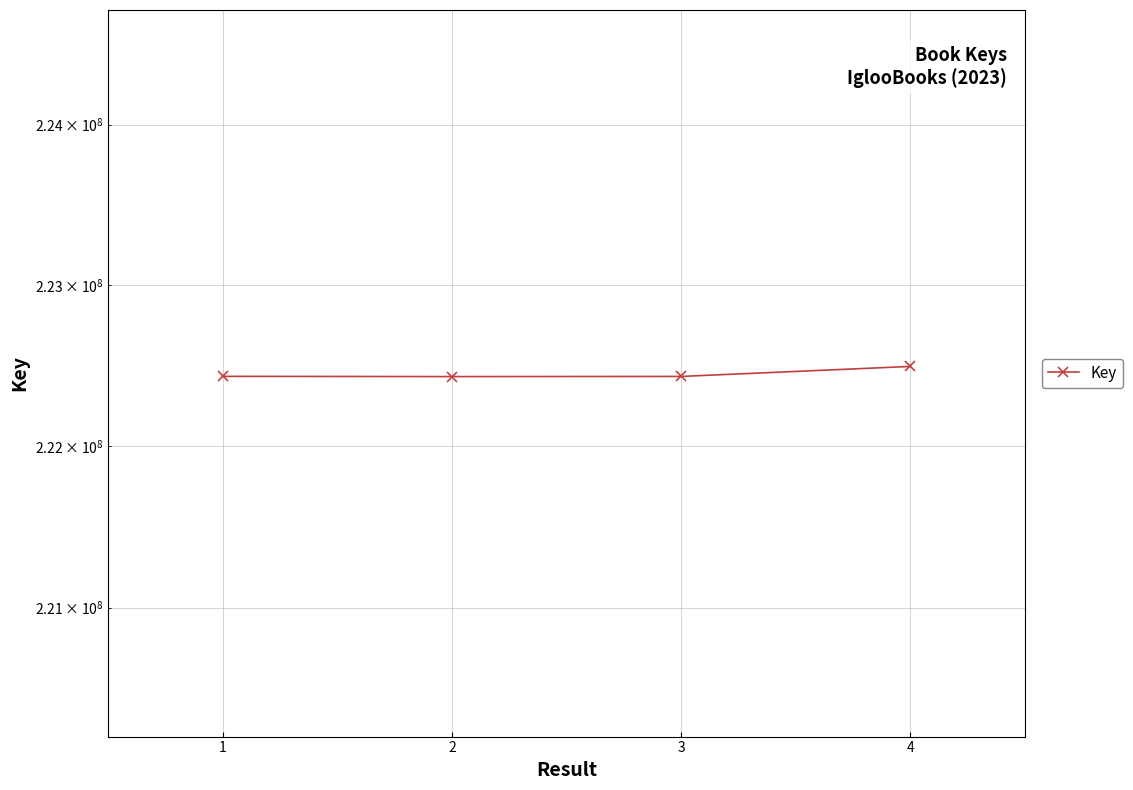

List the labels in order of value, largest first.

4, 1, 3, 2